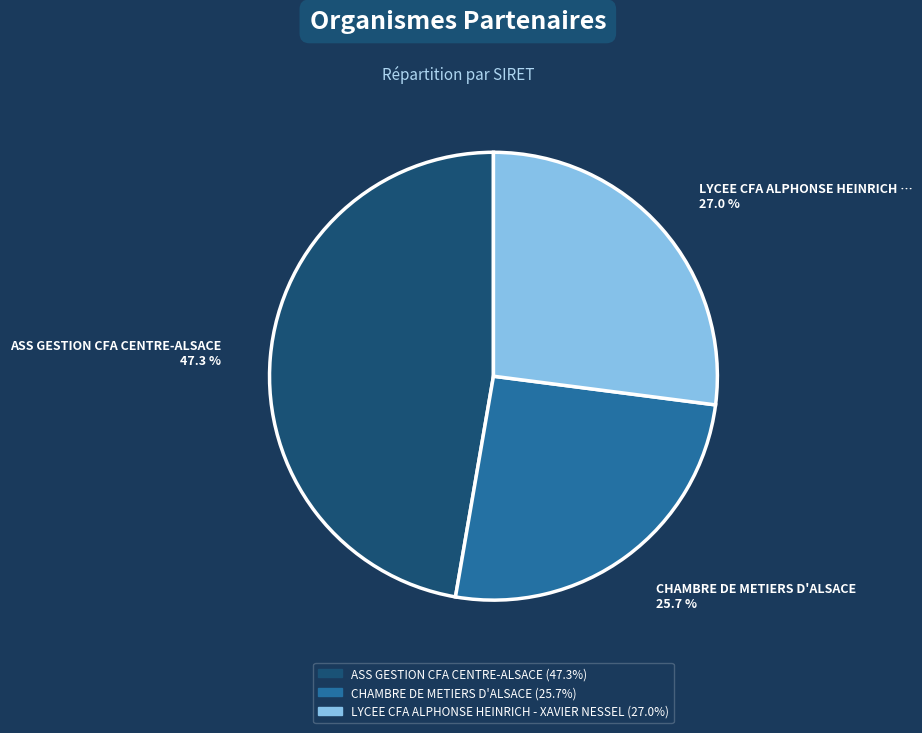

What percentage is the CHAMBRE DE METIERS D'ALSACE slice, to the nearest percent?

26%